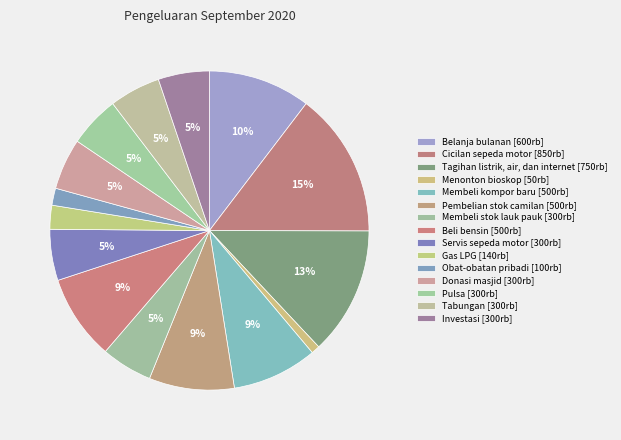

Does any single category account for the majority?

No